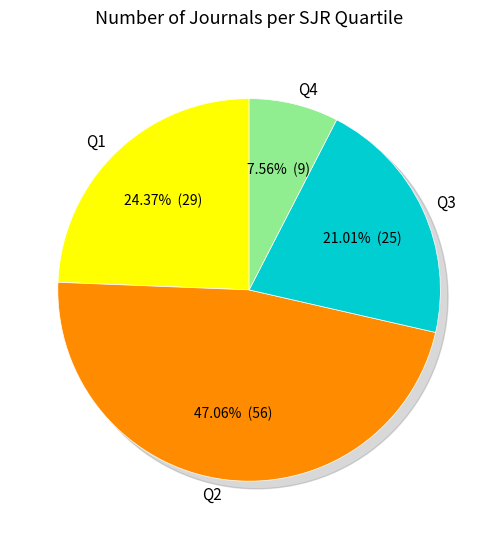

What percentage is the Q3 slice, to the nearest percent?

21%